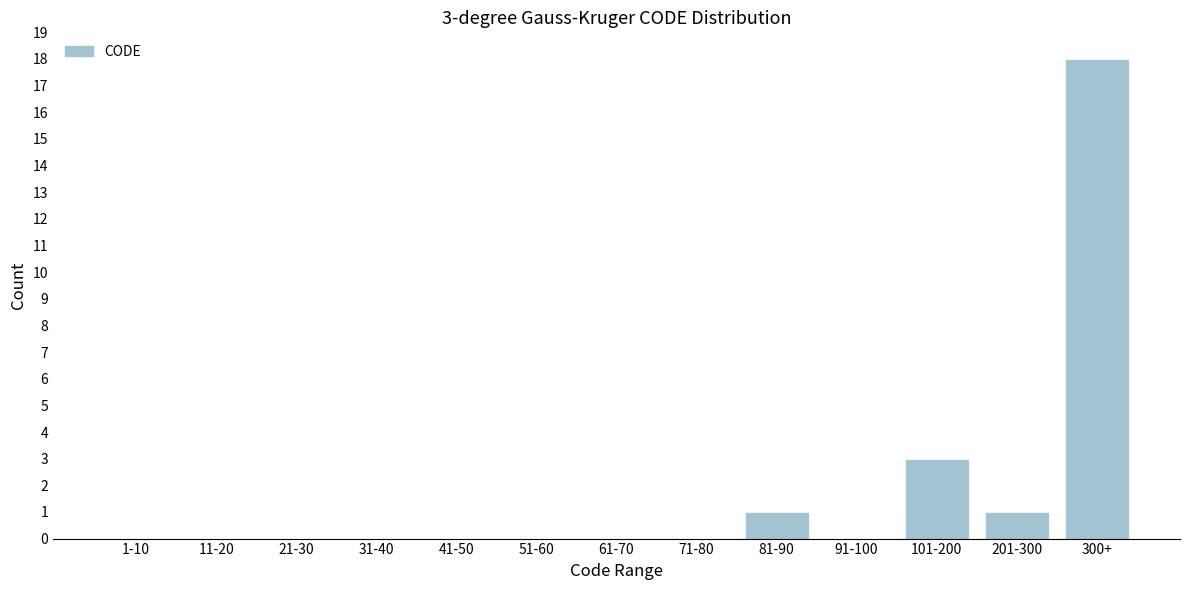

Reading right to left, what are all the values shown in this chart?

300+=18	201-300=1	101-200=3	91-100=0	81-90=1	71-80=0	61-70=0	51-60=0	41-50=0	31-40=0	21-30=0	11-20=0	1-10=0